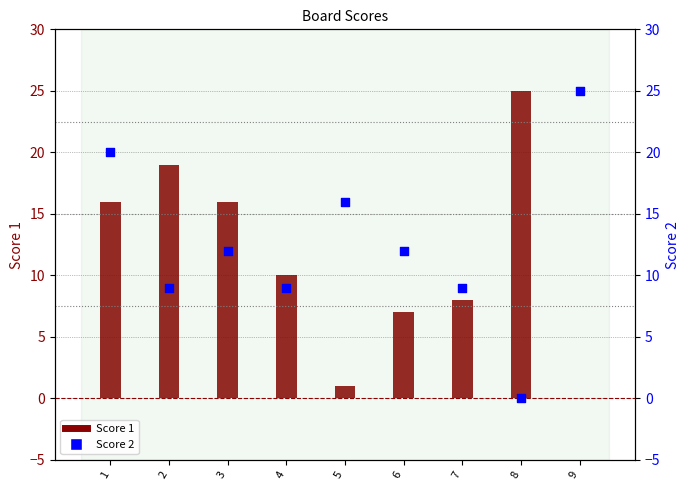

Which series contains the lowest Y value?

Score 1